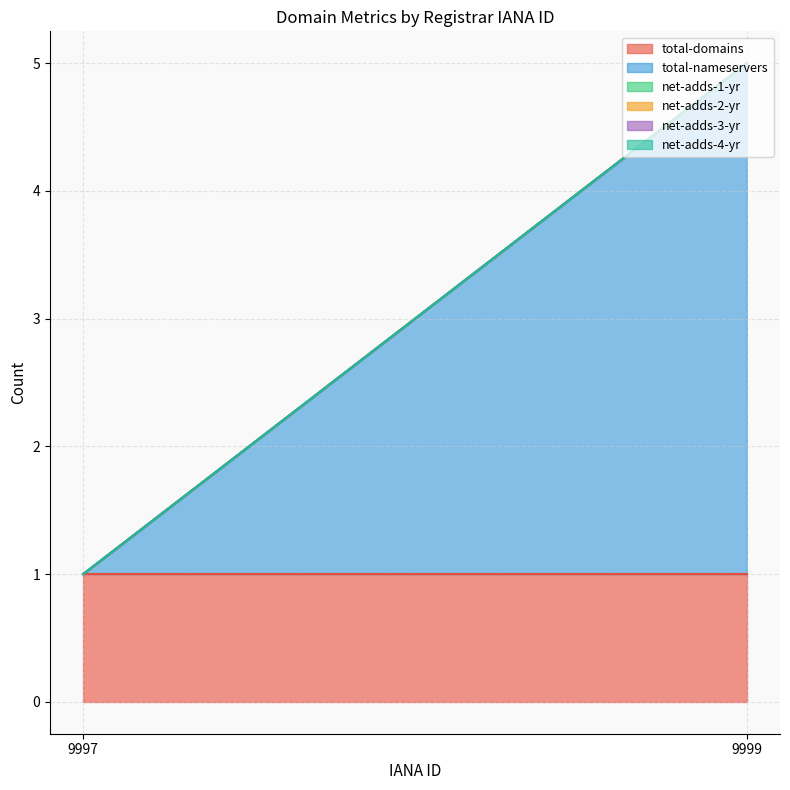

Does the chart display data point markers on the line(s)?

No